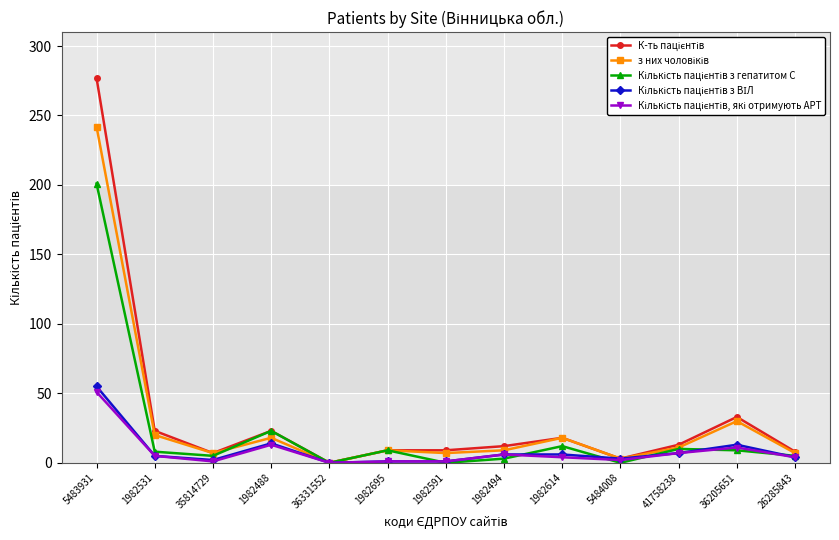

What is the difference between the highest and lowest values at 1982488?

10